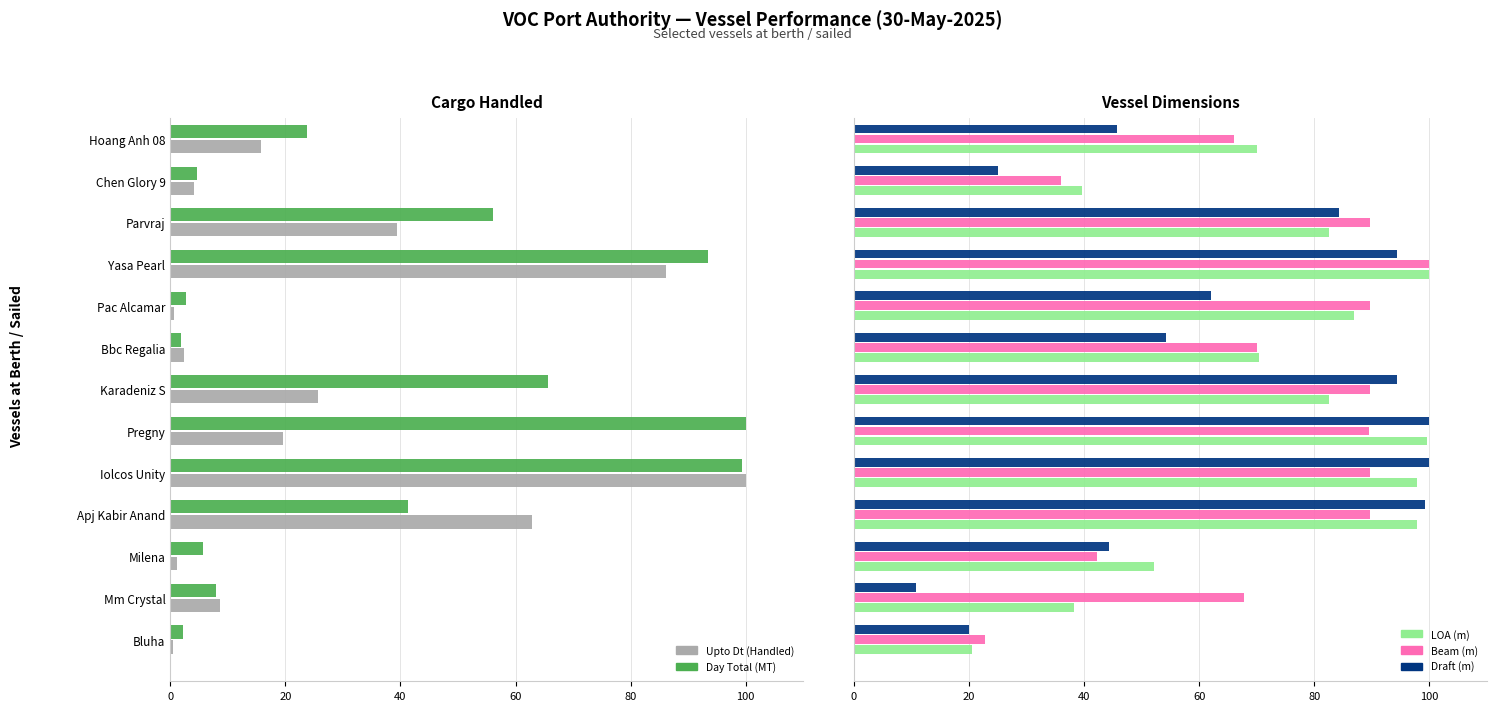

What is the spread (max minus min) of values at Parvraj?

50.2